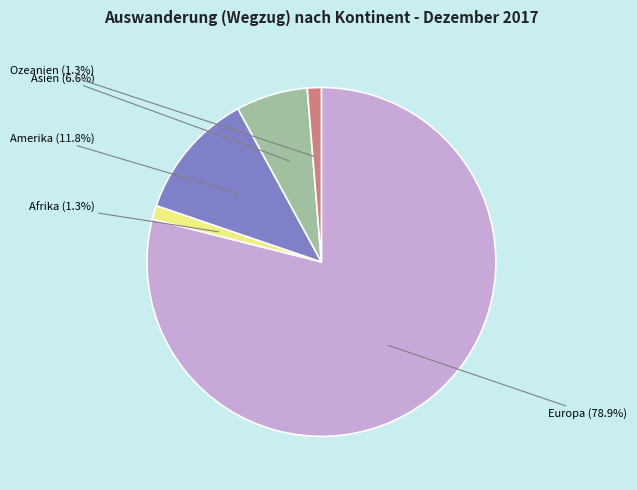

How many segments does this pie chart have?

5